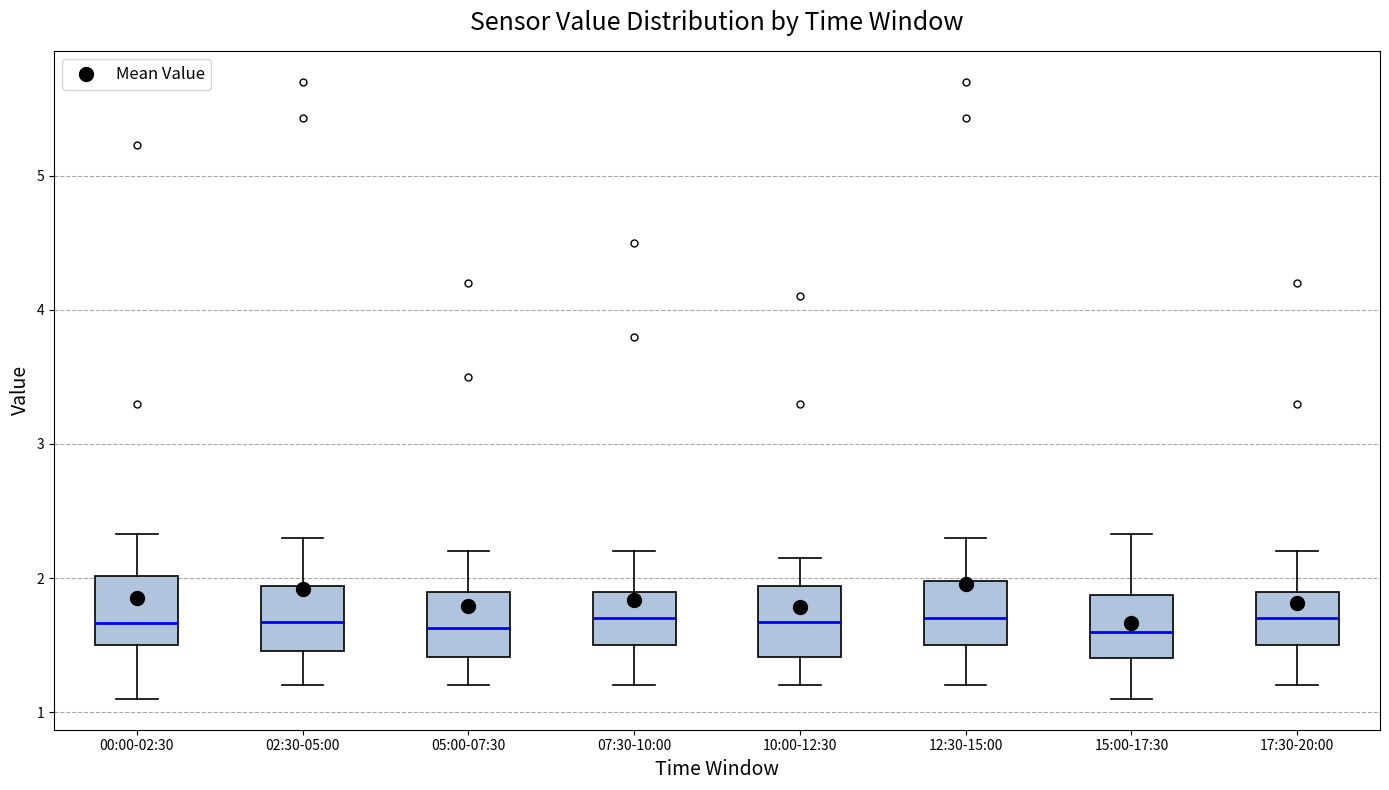

Reading left to right, read every box against the y-axis: the position of its median line, the range the box covers, and the ends of its whiskers. The values are not printed on the chart, so give them approximately, as read against the axis.

00:00-02:30: median 1.7, box 1.5 to 2.0, whiskers 1.1 to 2.3
02:30-05:00: median 1.7, box 1.5 to 1.9, whiskers 1.2 to 2.3
05:00-07:30: median 1.6, box 1.4 to 1.9, whiskers 1.2 to 2.2
07:30-10:00: median 1.7, box 1.5 to 1.9, whiskers 1.2 to 2.2
10:00-12:30: median 1.7, box 1.4 to 1.9, whiskers 1.2 to 2.2
12:30-15:00: median 1.7, box 1.5 to 2.0, whiskers 1.2 to 2.3
15:00-17:30: median 1.6, box 1.4 to 1.9, whiskers 1.1 to 2.3
17:30-20:00: median 1.7, box 1.5 to 1.9, whiskers 1.2 to 2.2